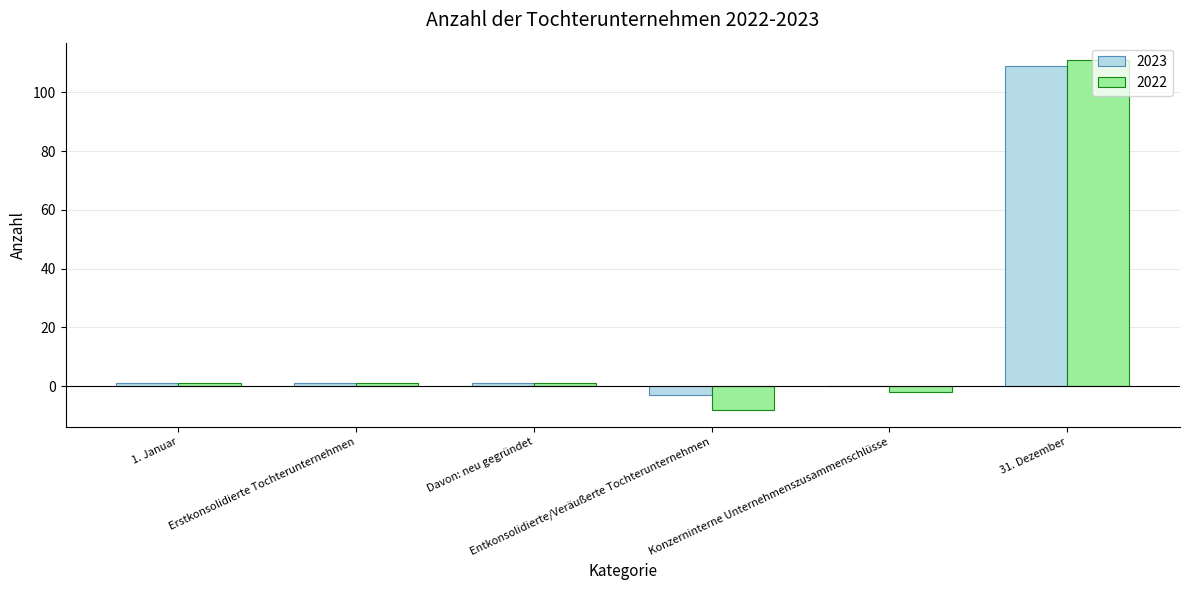

Are the bars grouped side by side (vs. stacked)?

Yes